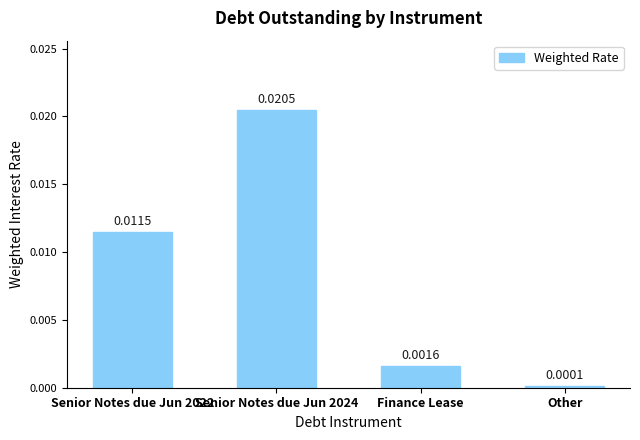

Between Other and Finance Lease, which is larger?

Finance Lease